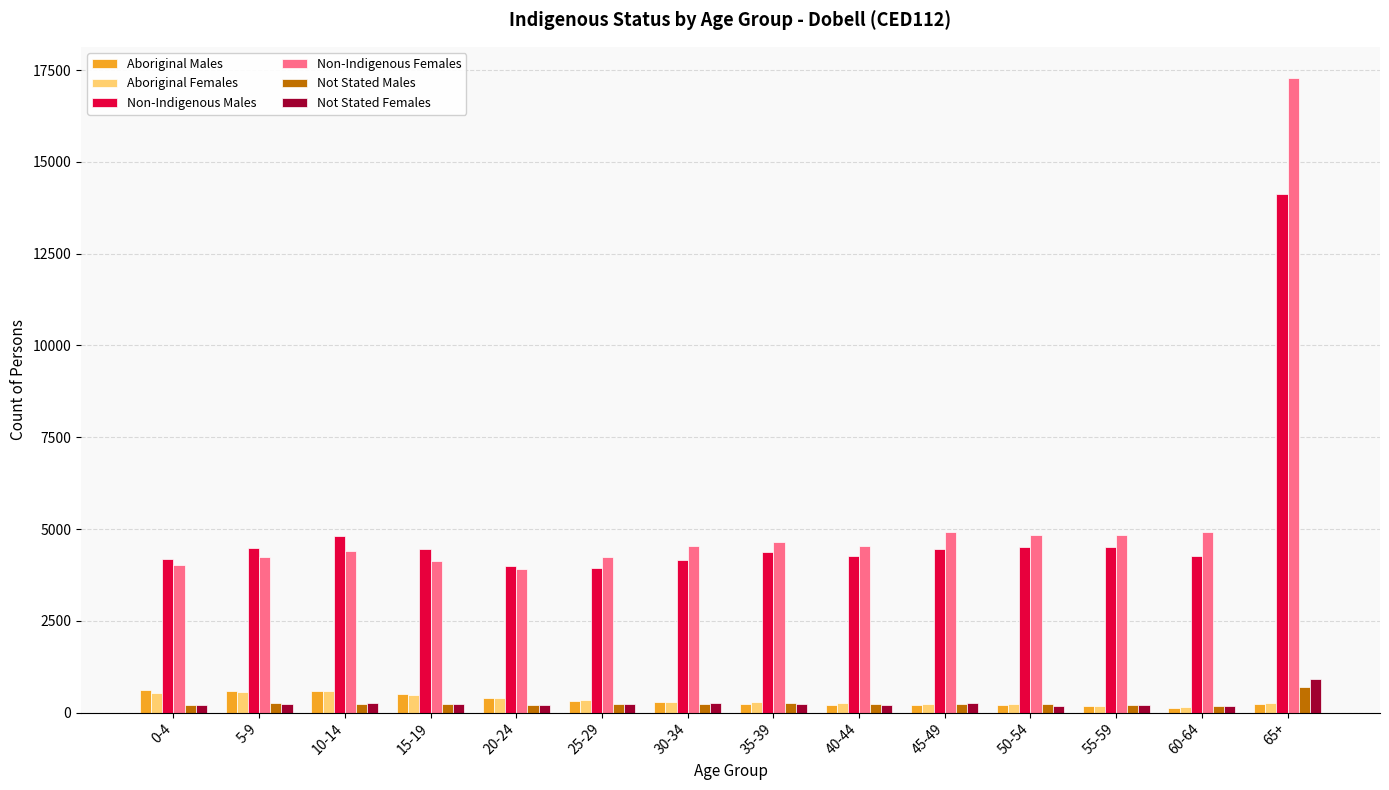

What is the highest value of the Aboriginal Females series?

574